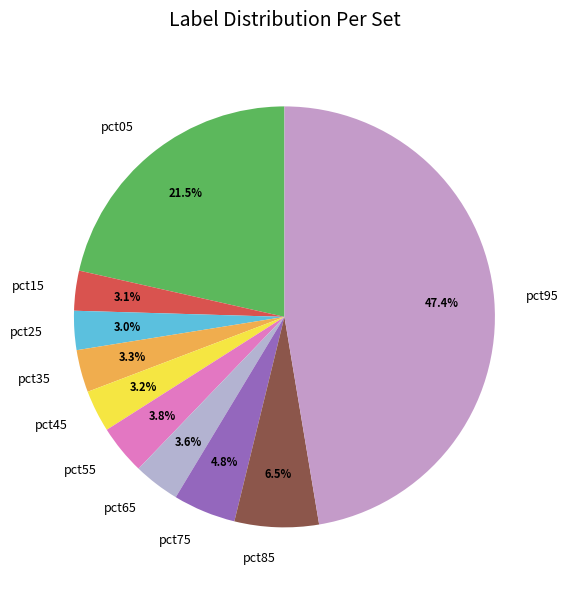

To the nearest percent, what percentage of the pie is pct55?

4%